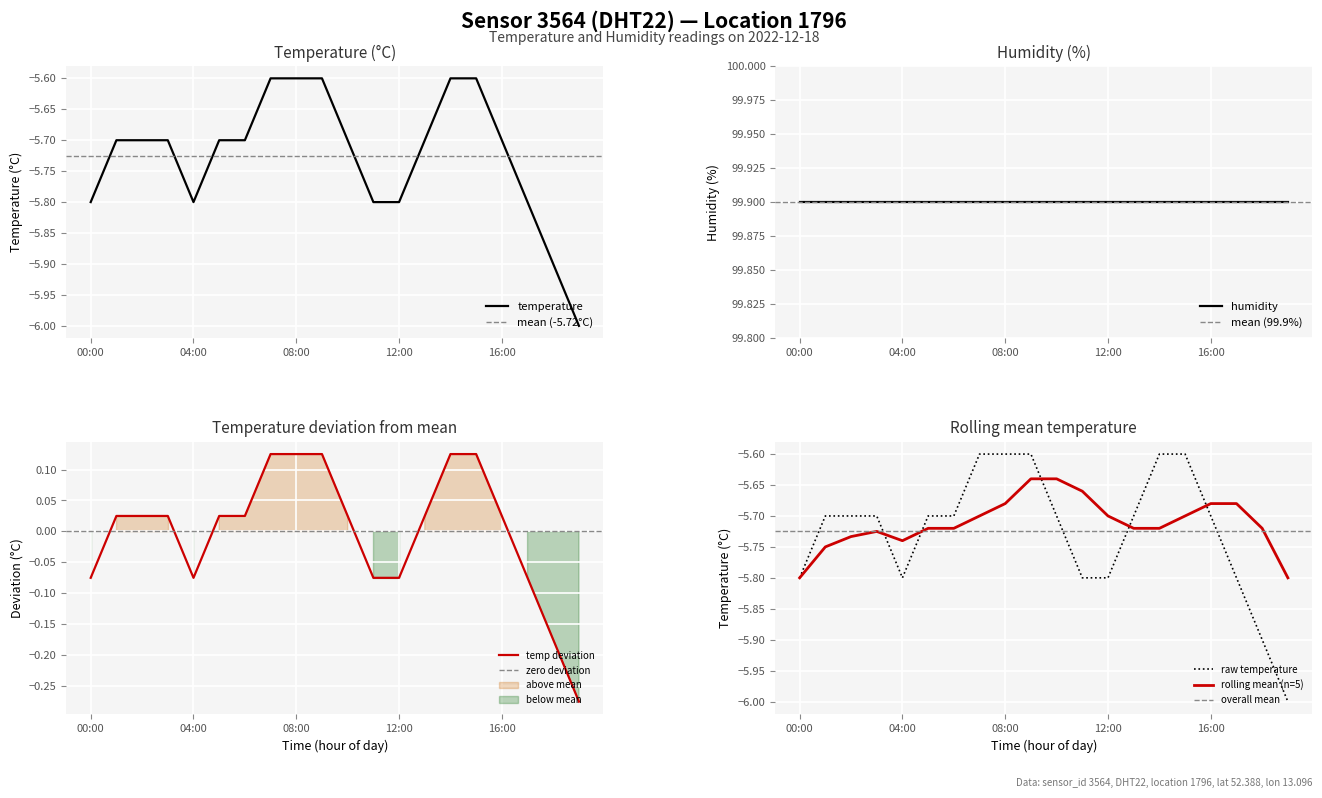

True or false: the data shows -1.4 at 09:00.

False